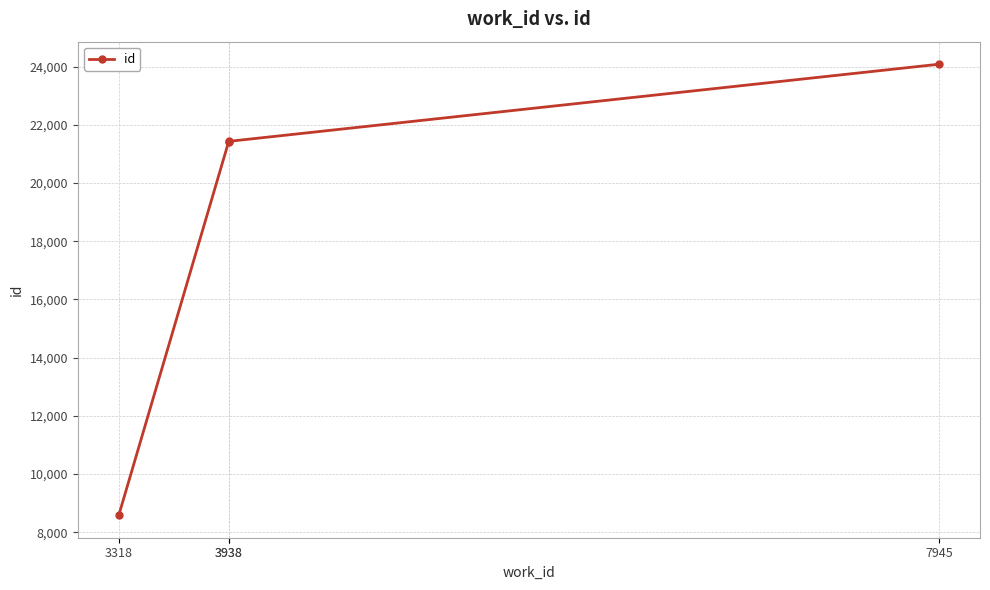

True or false: the data shows 8585 at 3318.

True